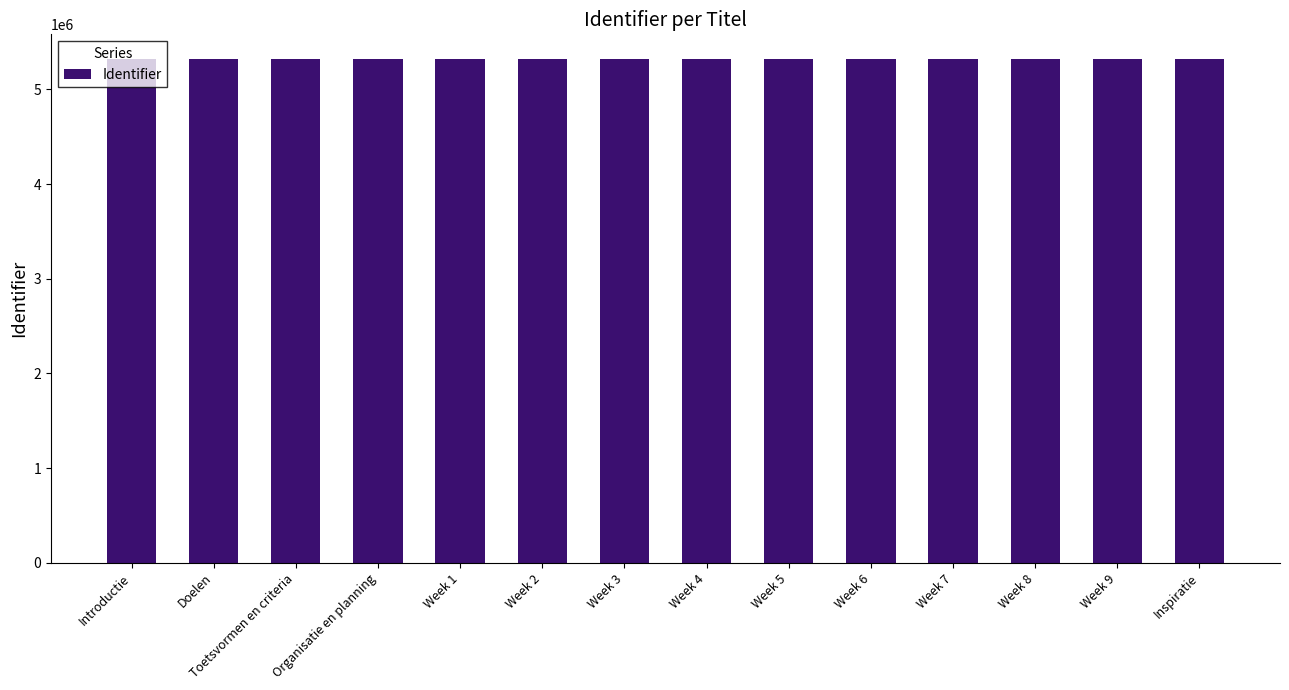

What is the label of the 8th bar from the right?

Week 3